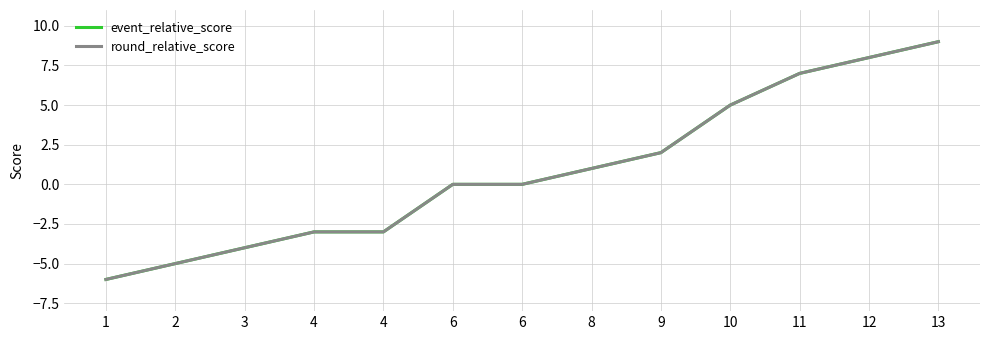

How many lines are shown in the chart?

2